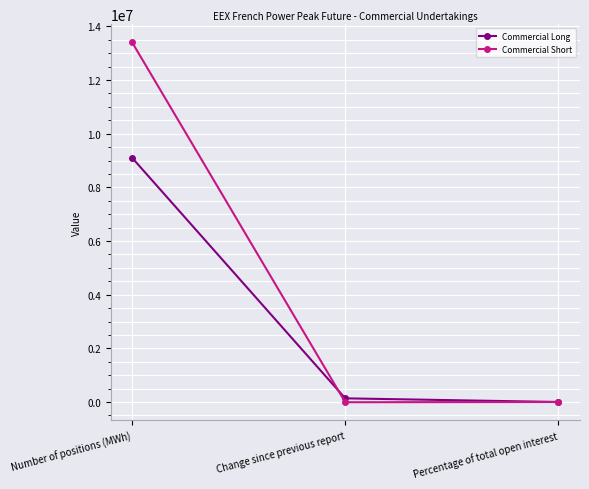

What is the value of the Commercial Long point at the 3rd from the left?

64.1